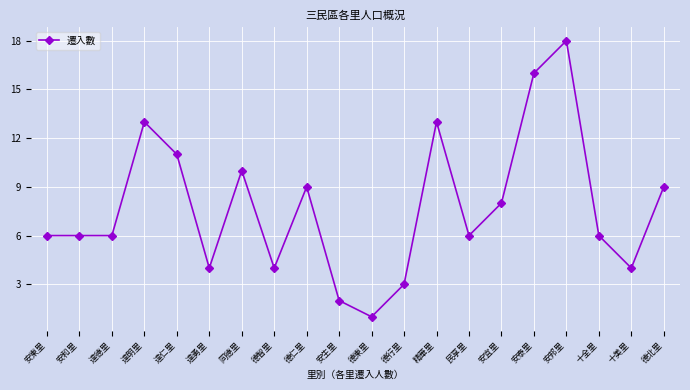

Reading left to right, list all the values displayed in this chart.

安東里=6	安和里=6	達德里=6	達明里=13	達仁里=11	達勇里=4	同德里=10	德智里=4	德仁里=9	安生里=2	德東里=1	德行里=3	精華里=13	民享里=6	安宜里=8	安泰里=16	安邦里=18	十全里=6	十美里=4	德北里=9